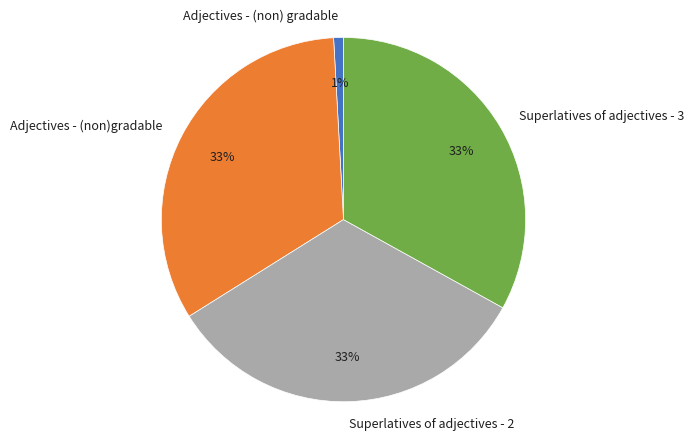

Is there a majority slice in this chart?

No